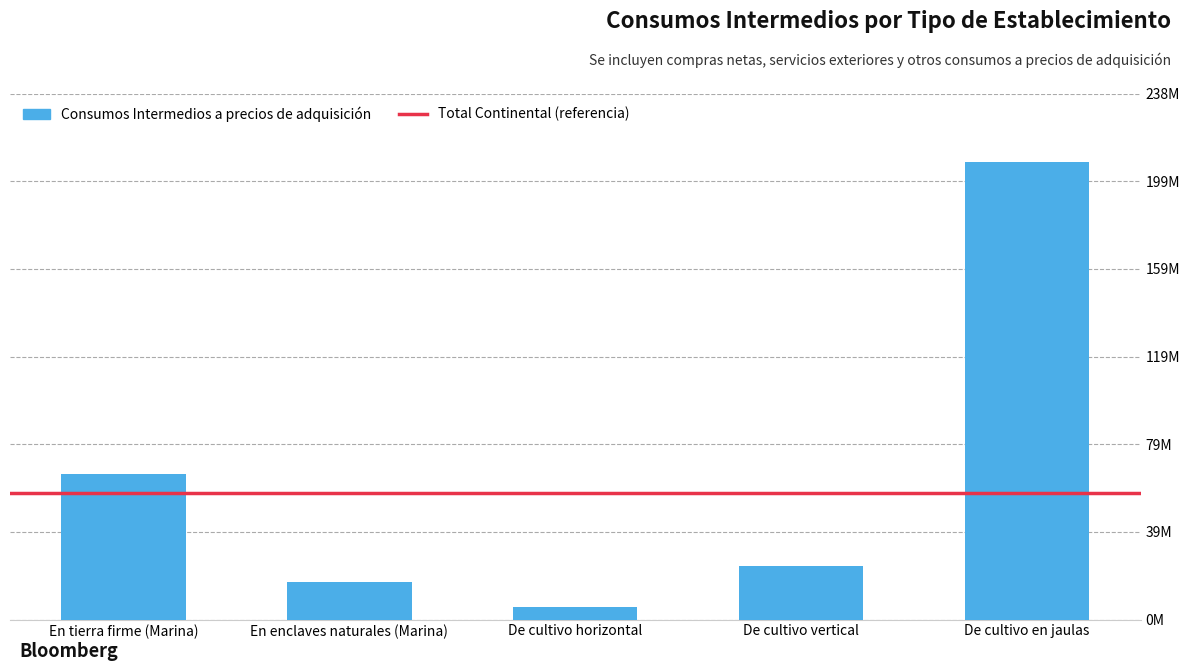

Are the bars horizontal?

No